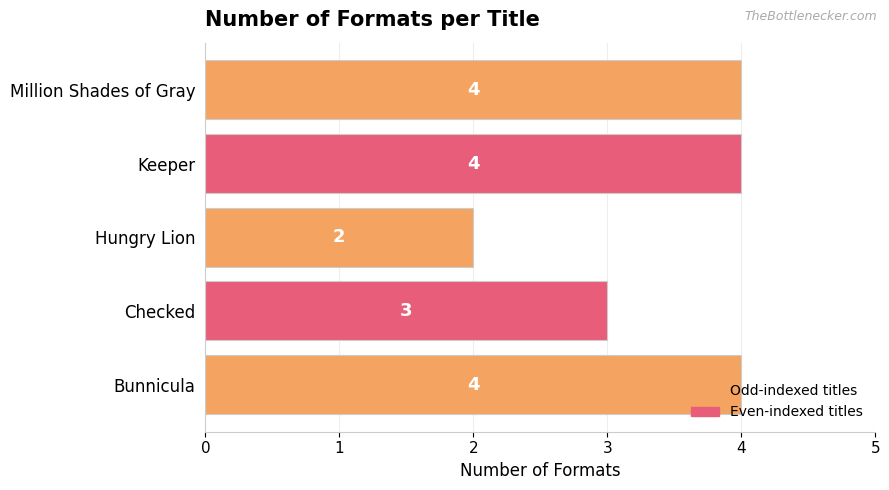

At which label is the value closest to 3?

Checked